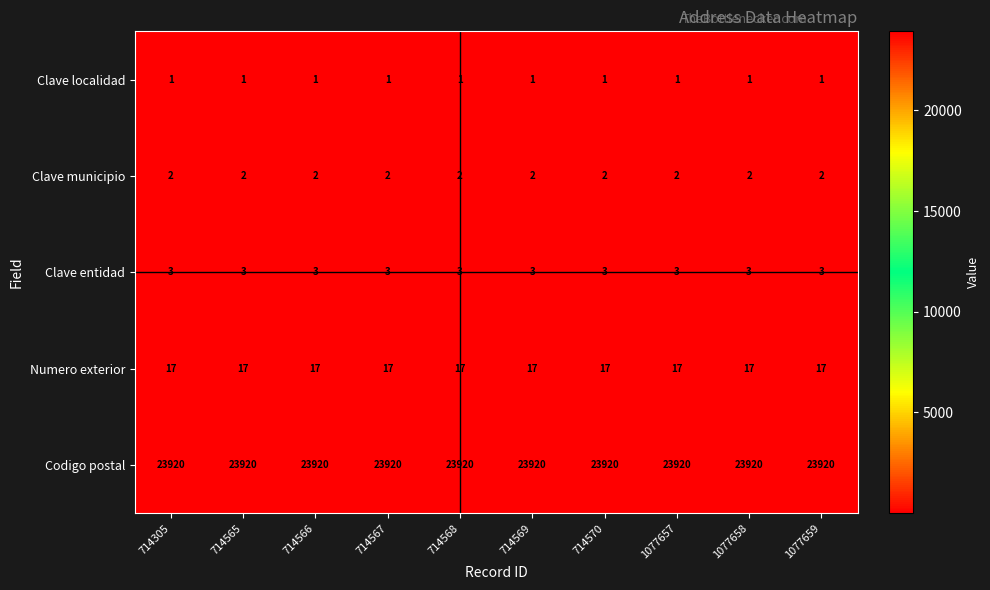

What is the difference between the highest and lowest values at 714567?

23919